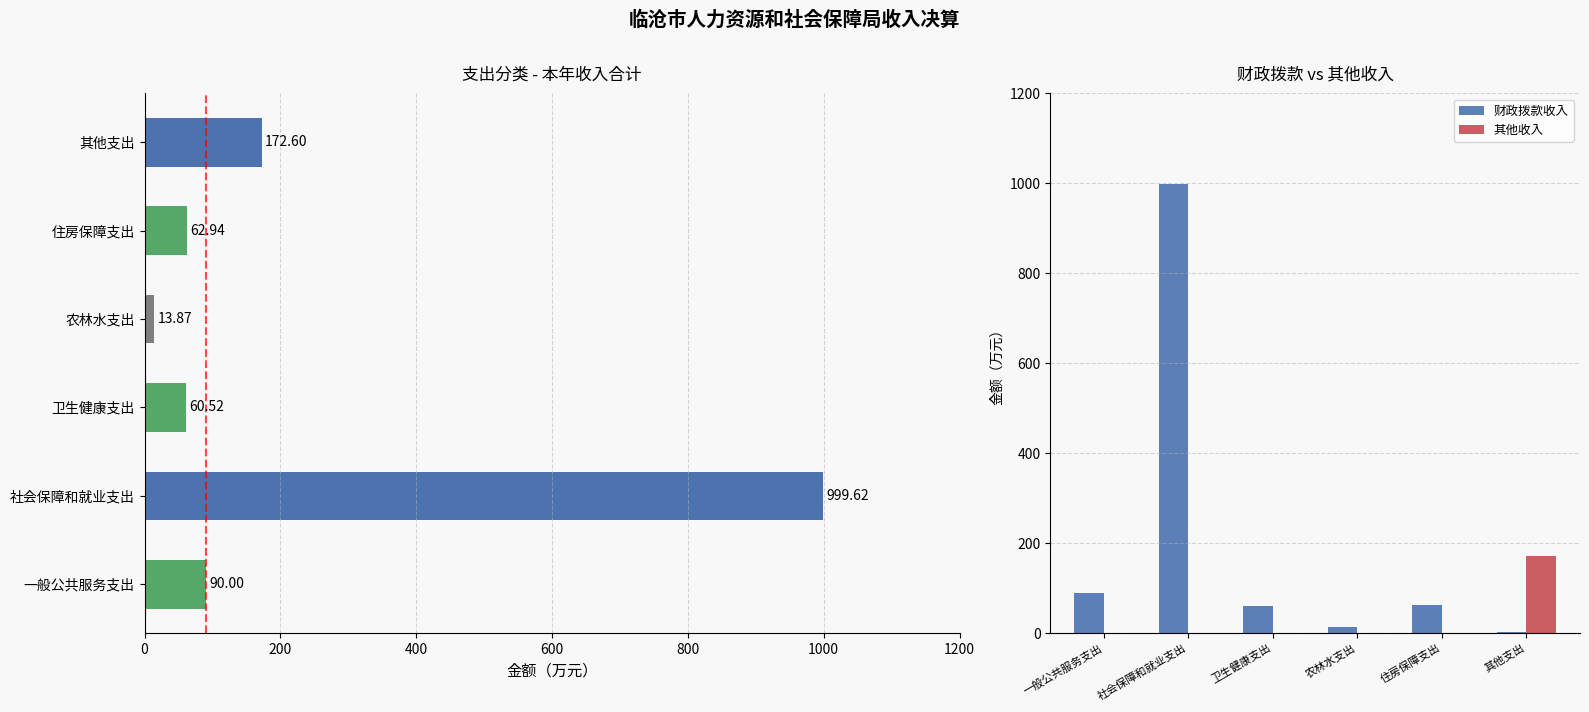

What is the maximum value for 财政拨款收入?

999.6